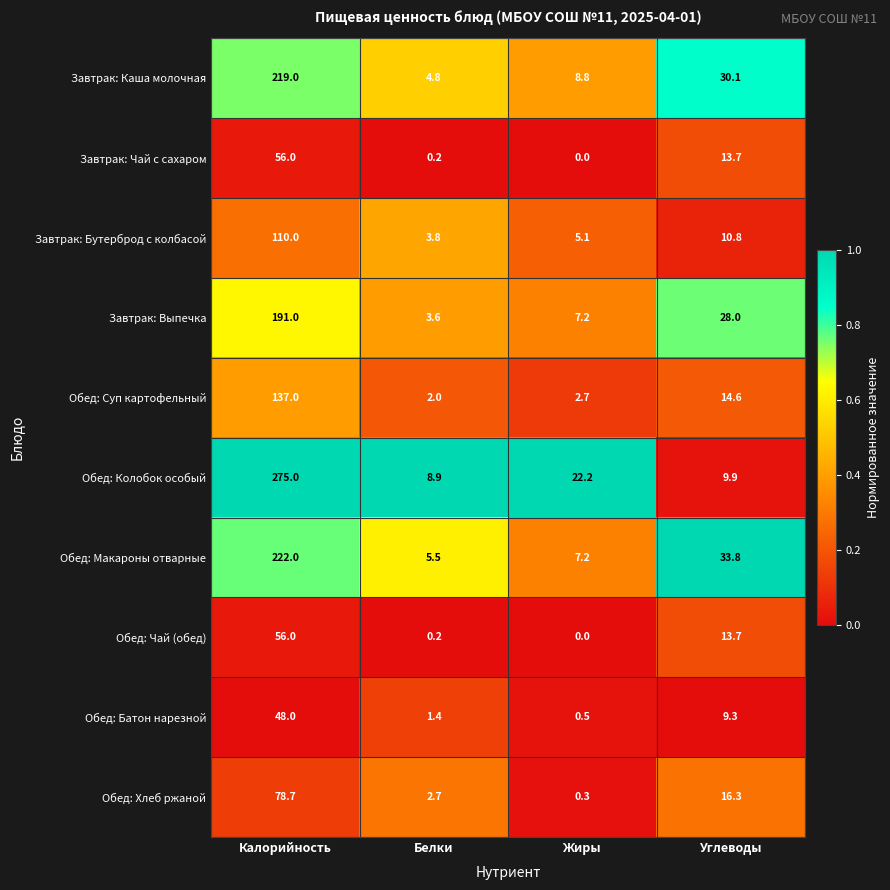

What is the difference between the highest and lowest values at Углеводы?

24.5